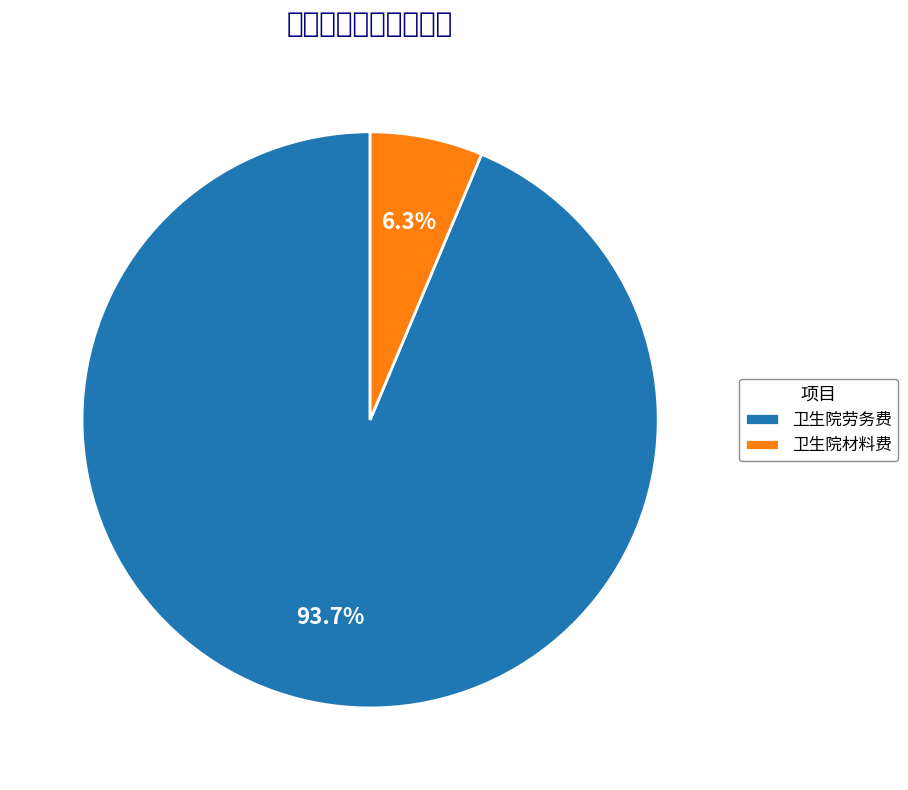

True or false: 卫生院劳务费 accounts for 99% of the total.

False